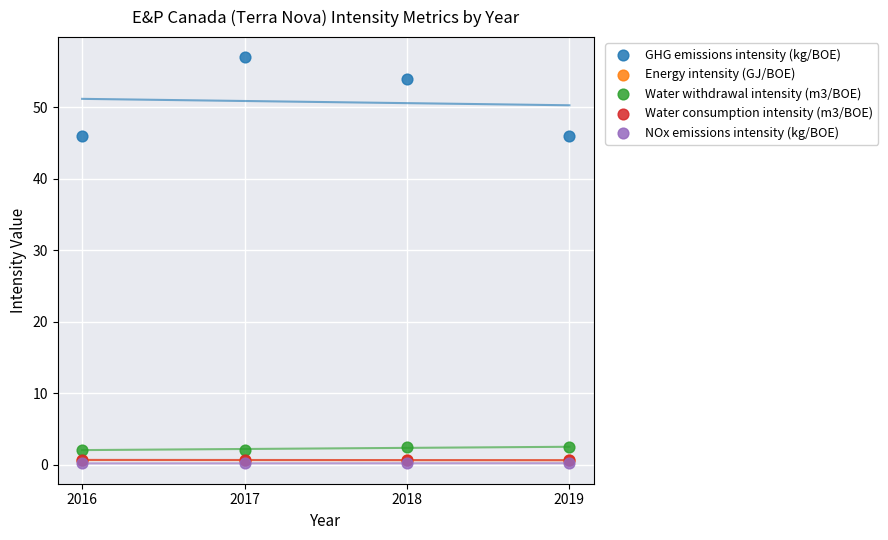

Which series has the largest Y range (max minus min)?

GHG emissions intensity (kg/BOE)